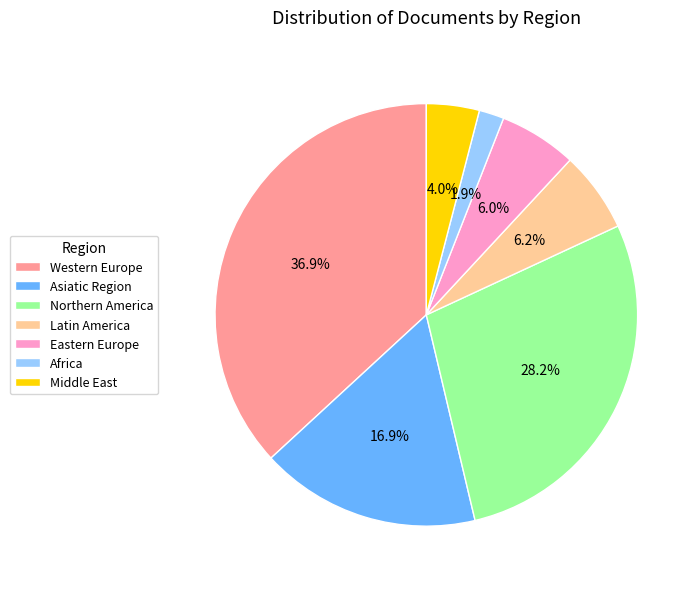

Is there a majority slice in this chart?

No